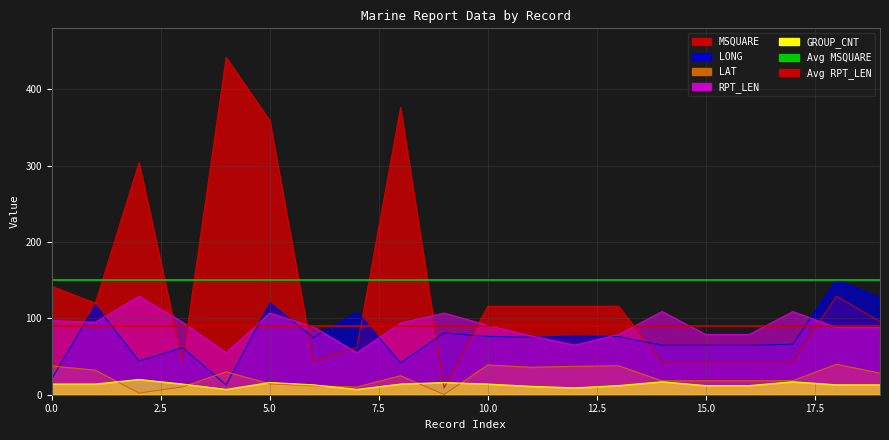

Is it true that Avg RPT_LEN equals 90 at 0.0?

True